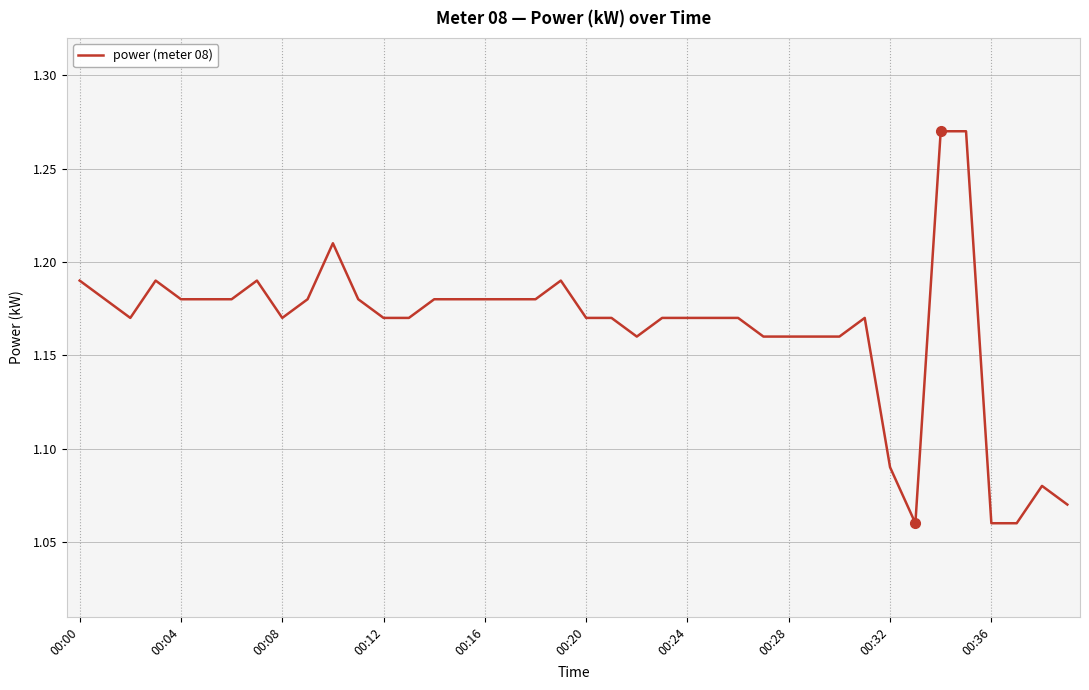

Count the values in the range 1 to 2.

40